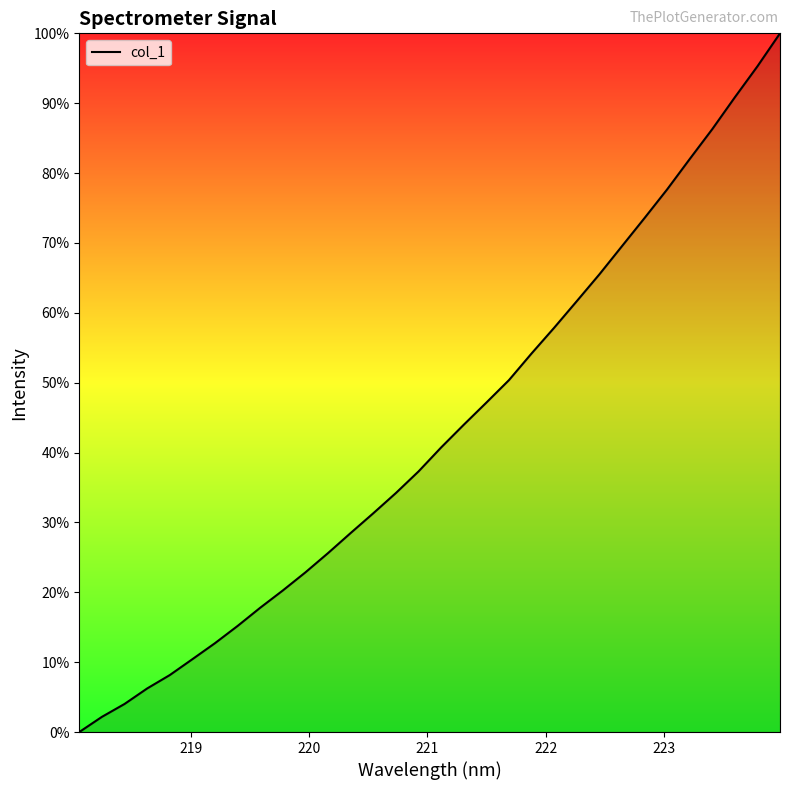

What is the greatest value displayed?

100.0